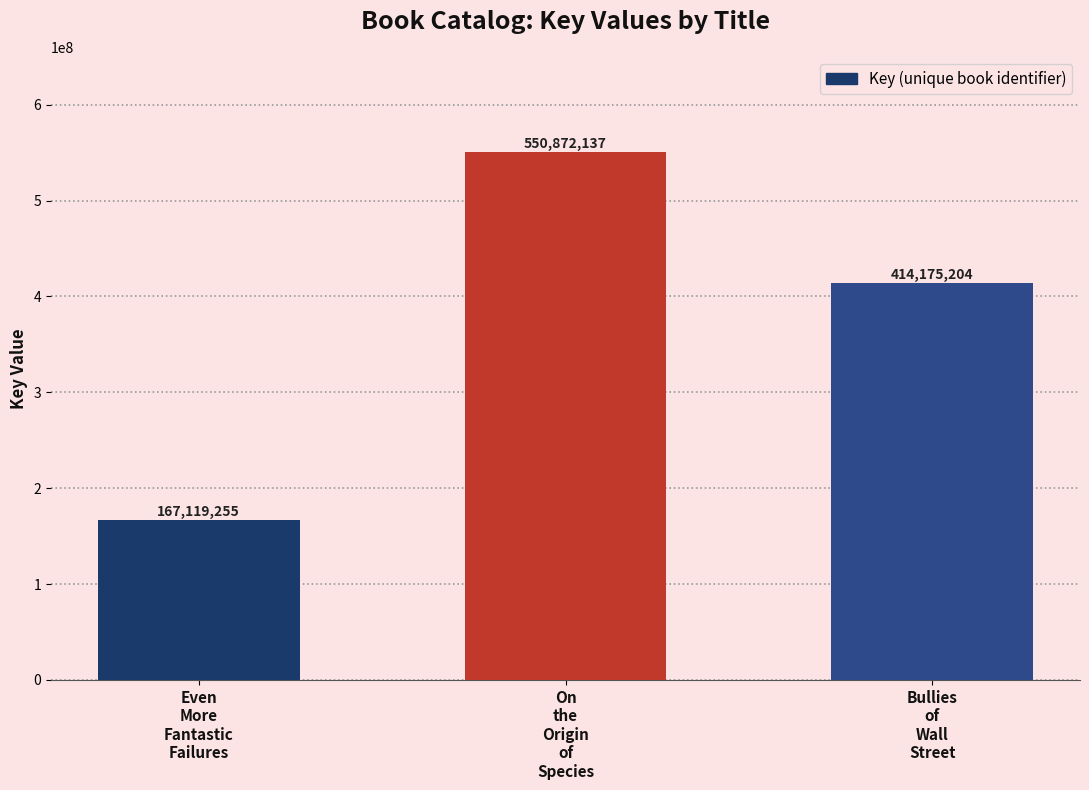

The value at On
the
Origin
of
Species is 550872137. True or false?

True